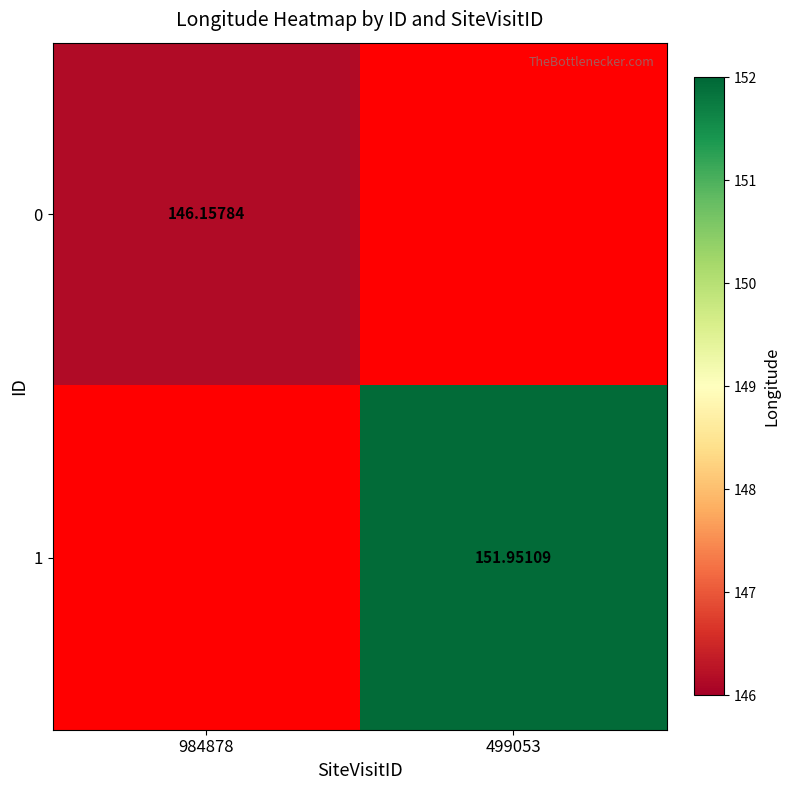

Is the value of 1 at 499053 greater than the value of 0 at 984878?

Yes